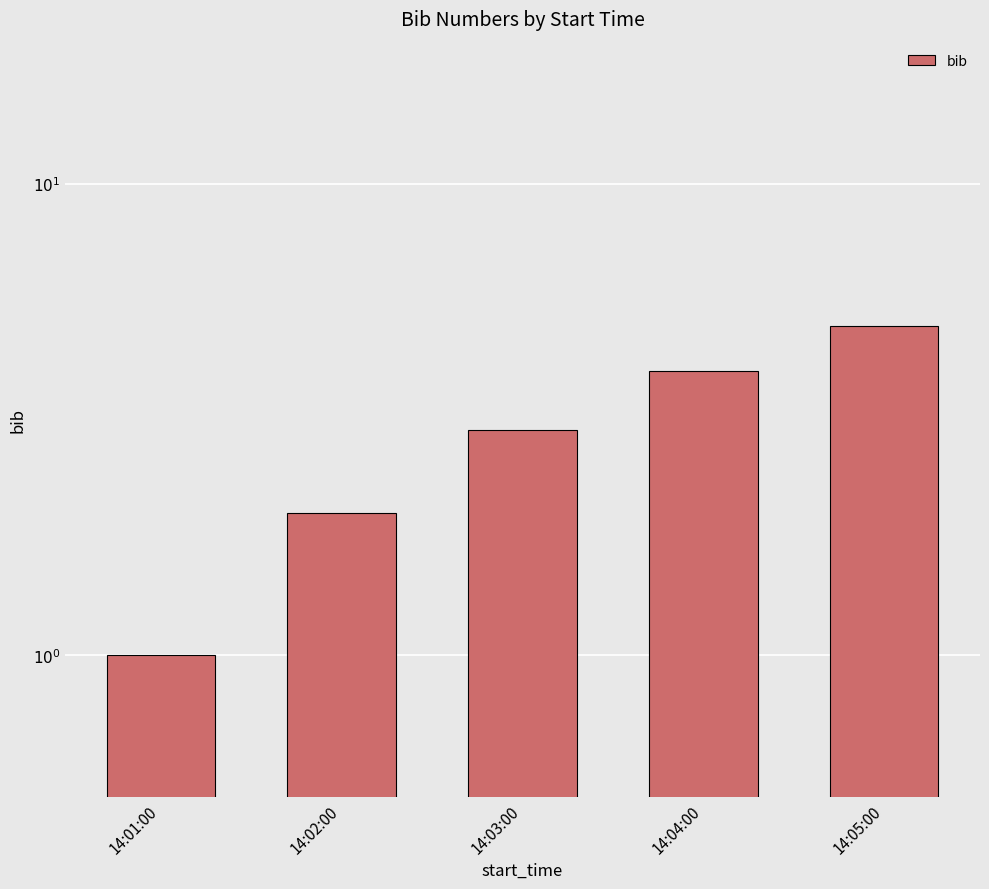

List the labels in order of value, smallest first.

14:01:00, 14:02:00, 14:03:00, 14:04:00, 14:05:00